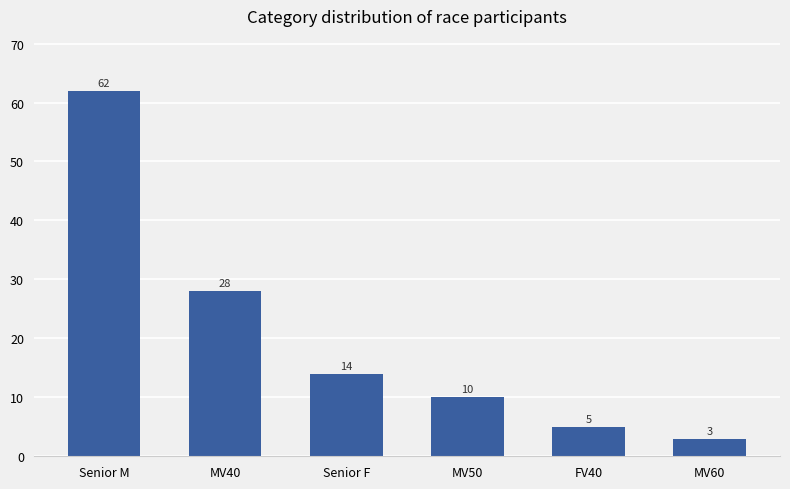

Rank the categories by value from lowest to highest.

MV60, FV40, MV50, Senior F, MV40, Senior M